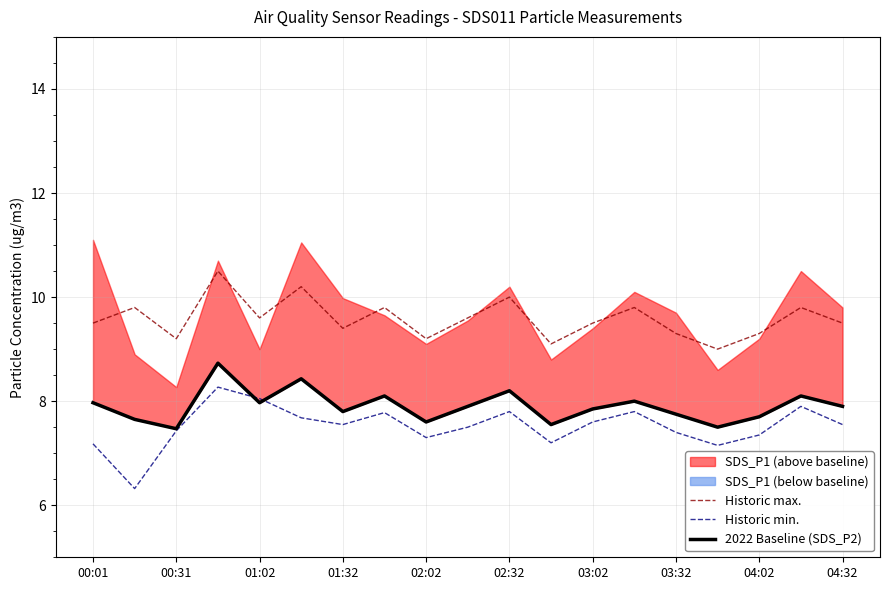

In Historic max., how many points are lower than both neighbors (excluding endpoints)?

6